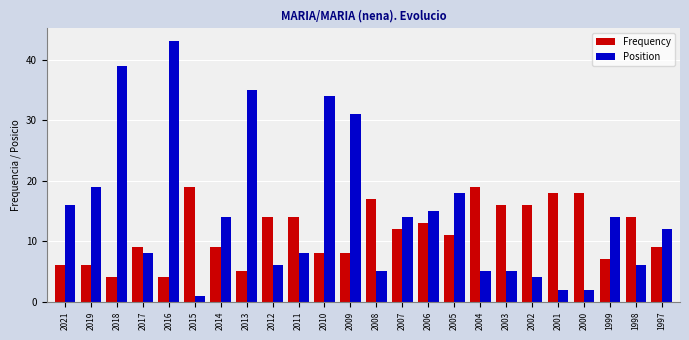

What is the highest value of the Position series?

43